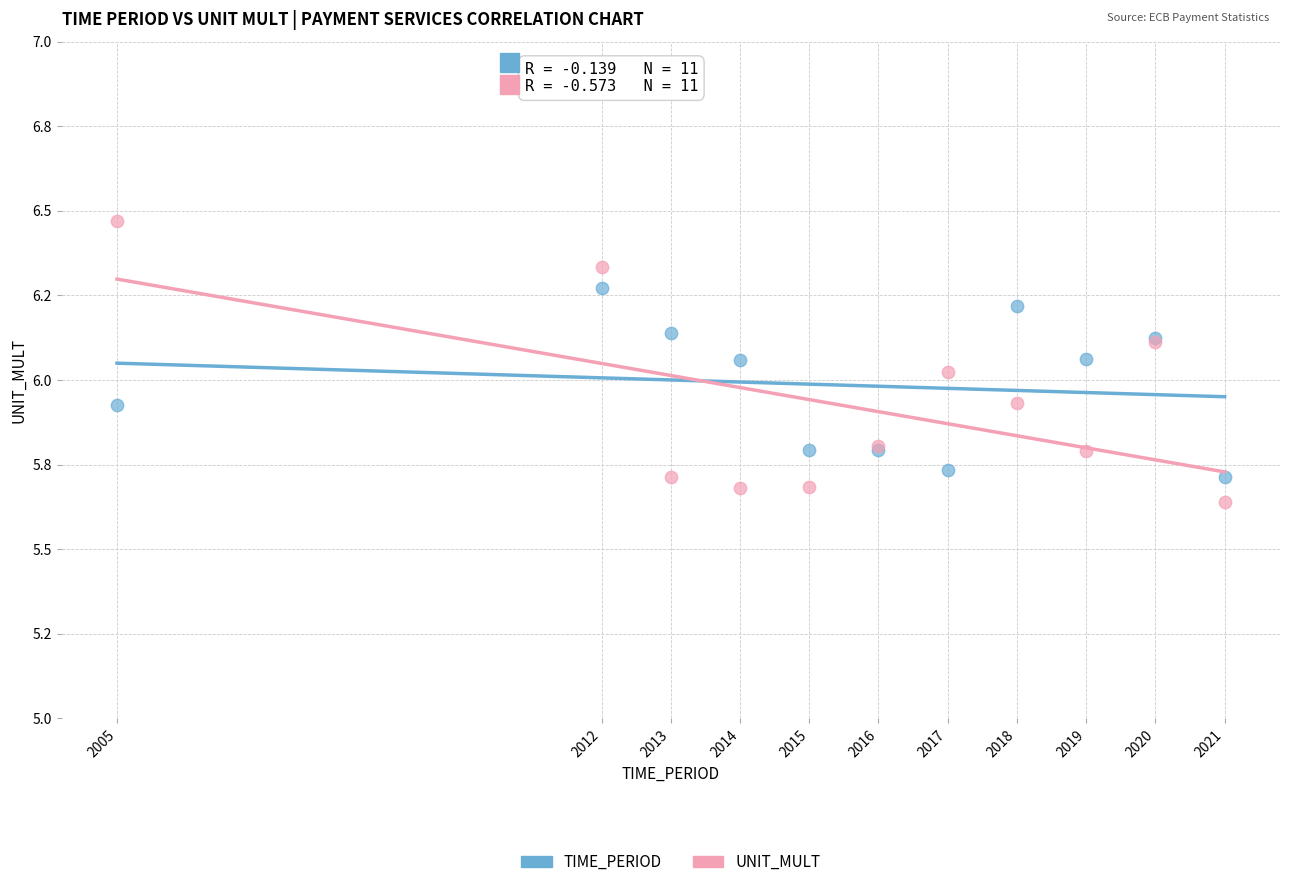

What are all the series names shown in the legend?

TIME_PERIOD, UNIT_MULT